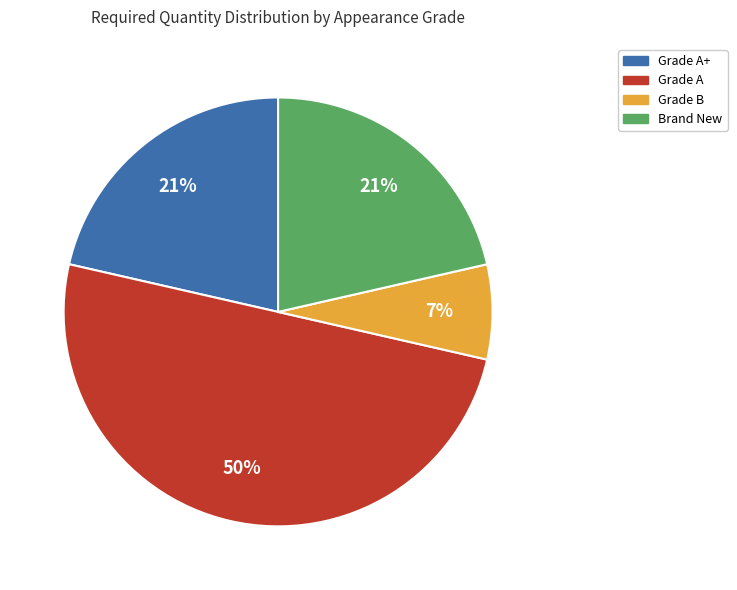

To the nearest percent, what is the average slice percentage?

25%